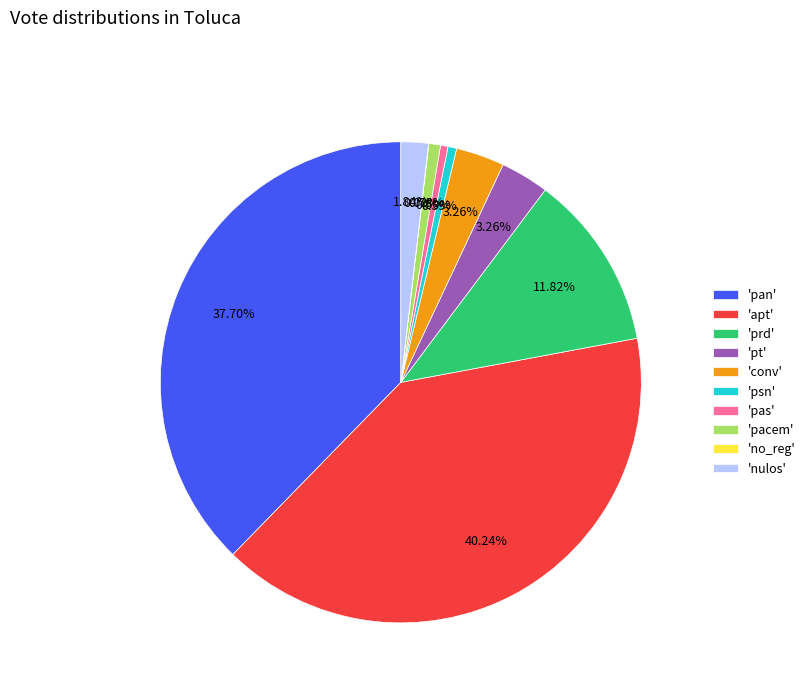

What is the largest slice in the pie chart?

'apt'